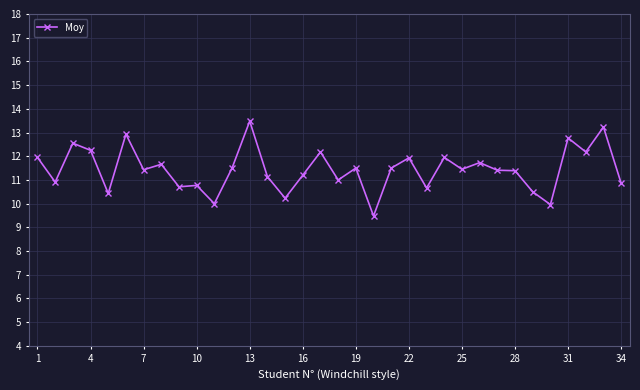

How many lines are shown in the chart?

1